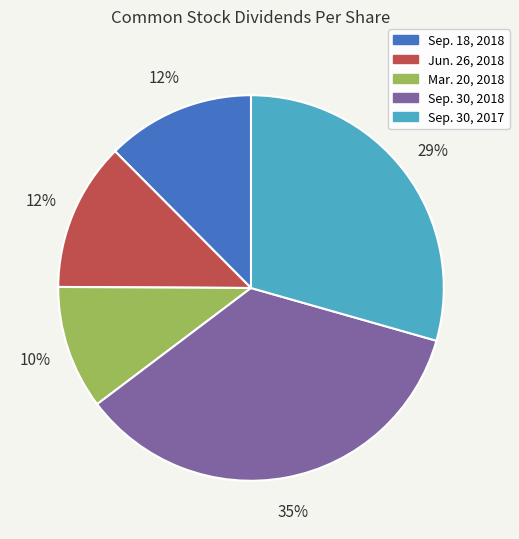

Is it true that Mar. 20, 2018 is 21% of the pie?

False